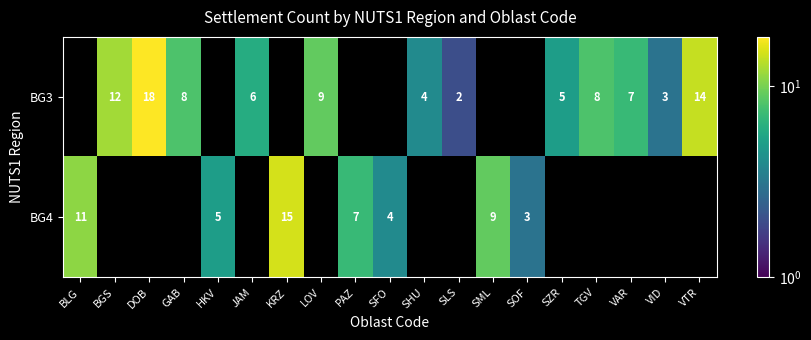

Is the value of BG4 at SML greater than the value of BG3 at DOB?

No